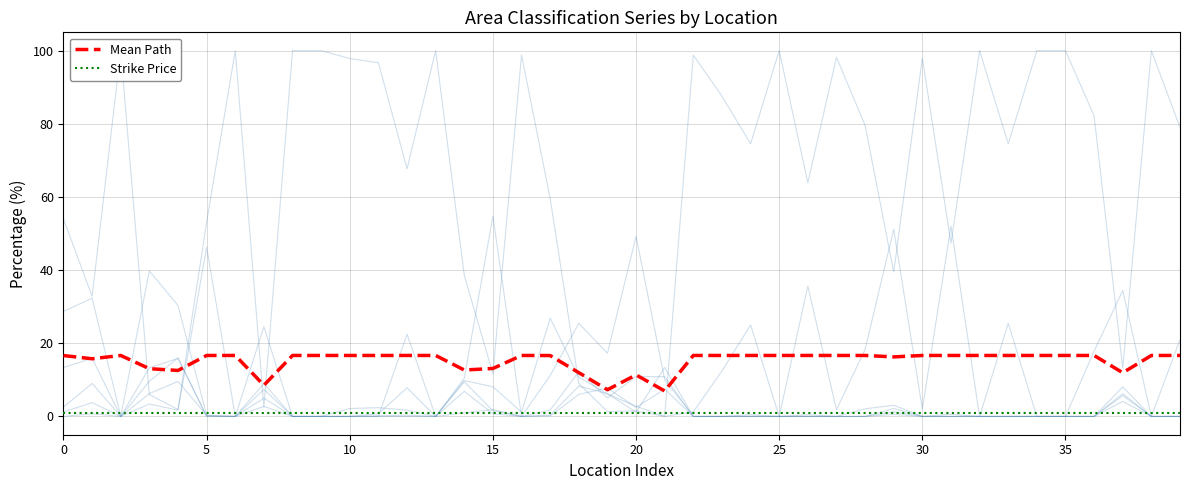

True or false: D Domestic Success and H Aspiring Homemakers cross at least once.

True